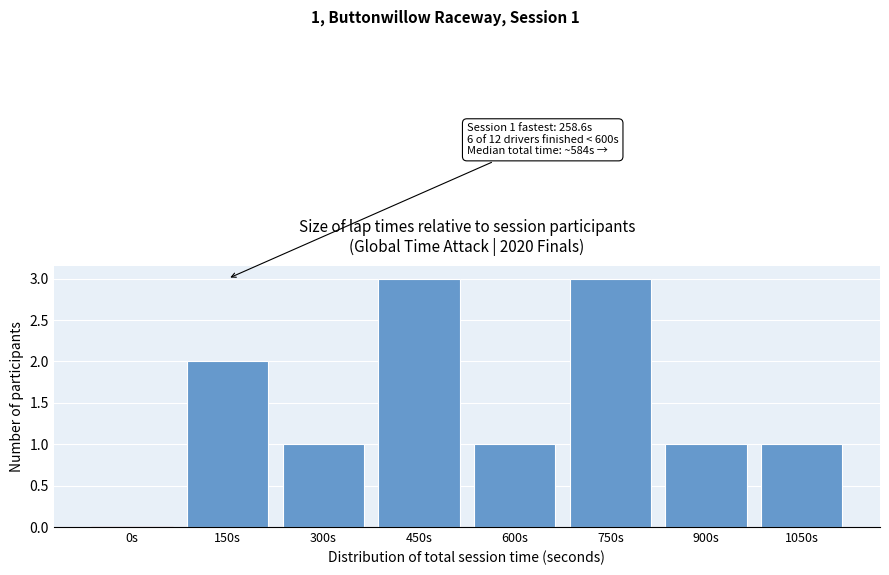

Reading left to right, transcribe all the data shown in this chart.

0s=0	150s=2	300s=1	450s=3	600s=1	750s=3	900s=1	1050s=1